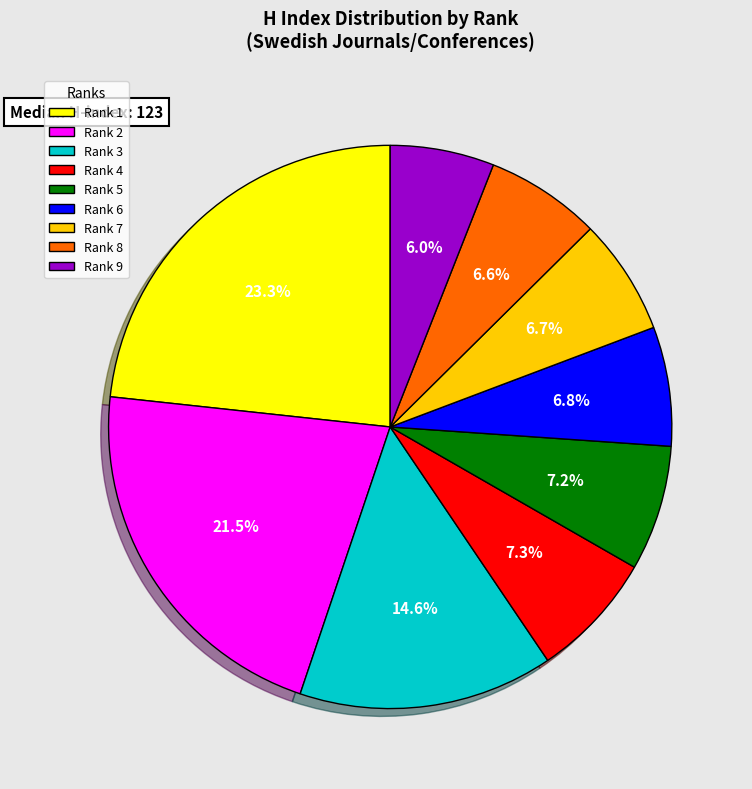

Combined, what portion of the pie is Rank 5 and Rank 9?

13.2%